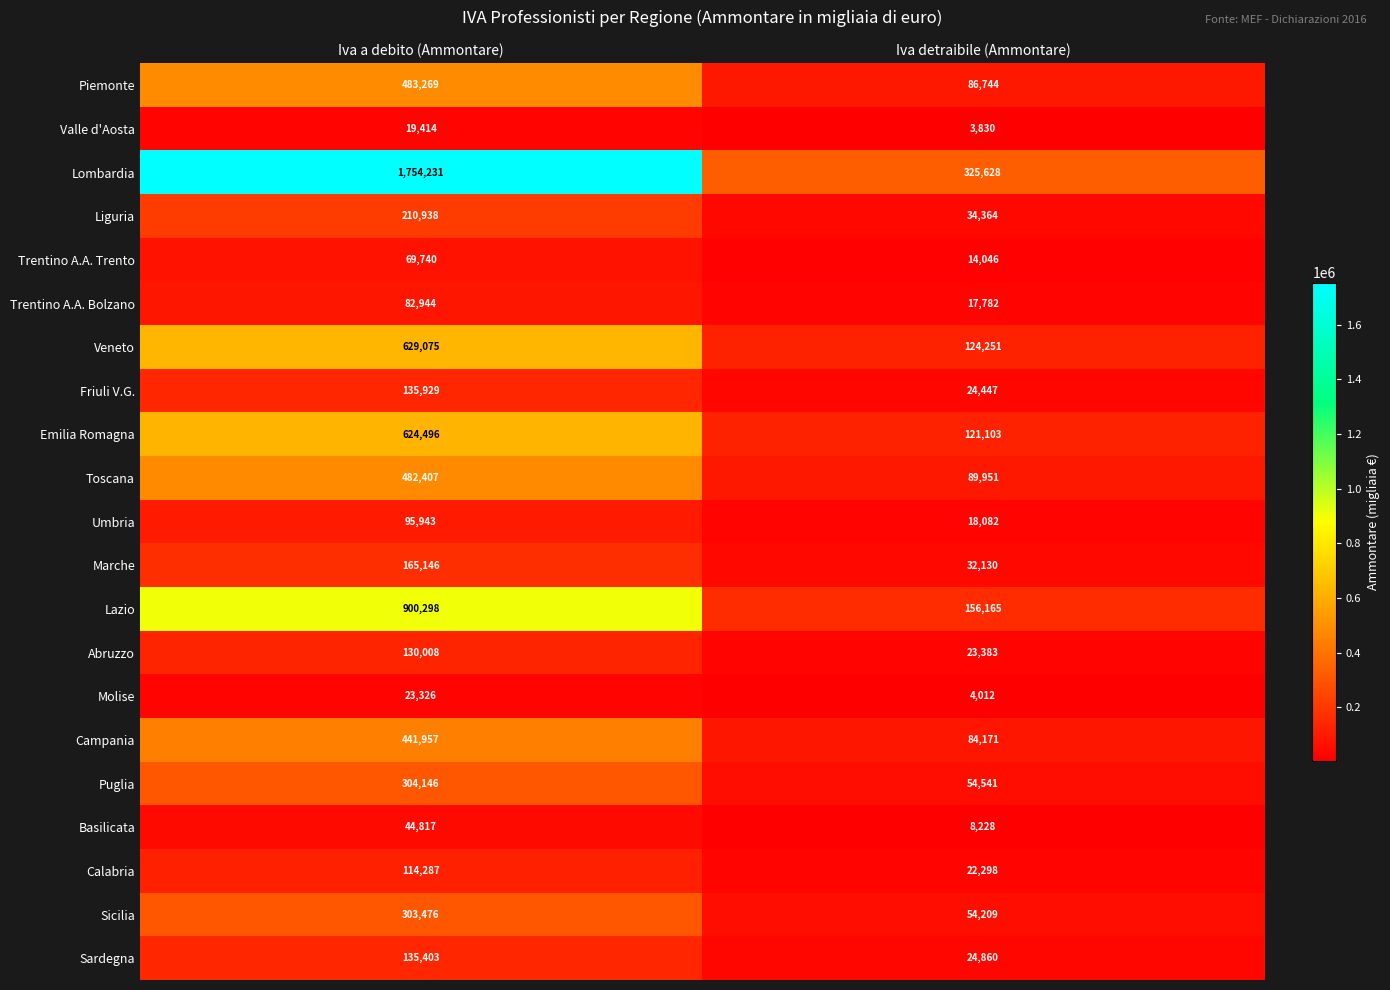

What is the greatest value displayed?

1754231